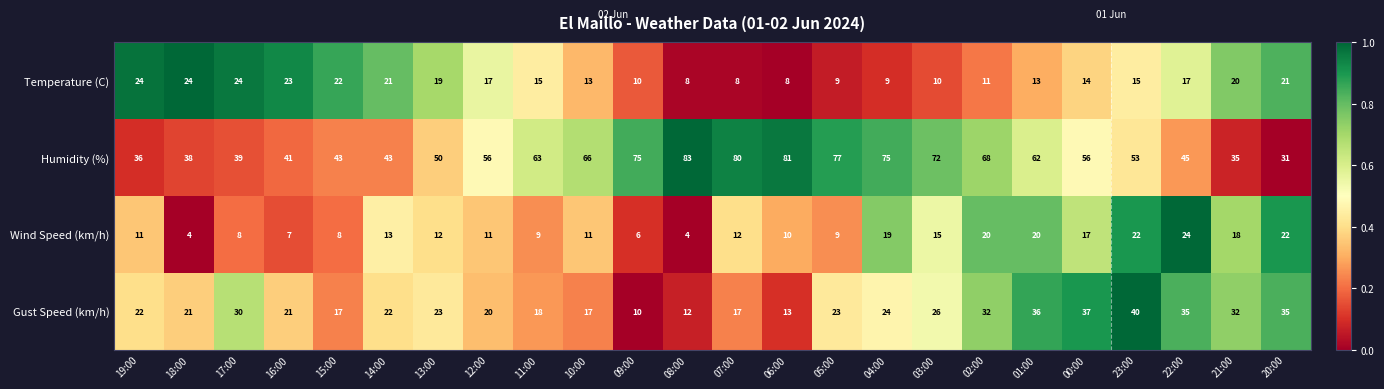

The value of Wind Speed (km/h) at 23:00 is 22. True or false?

True